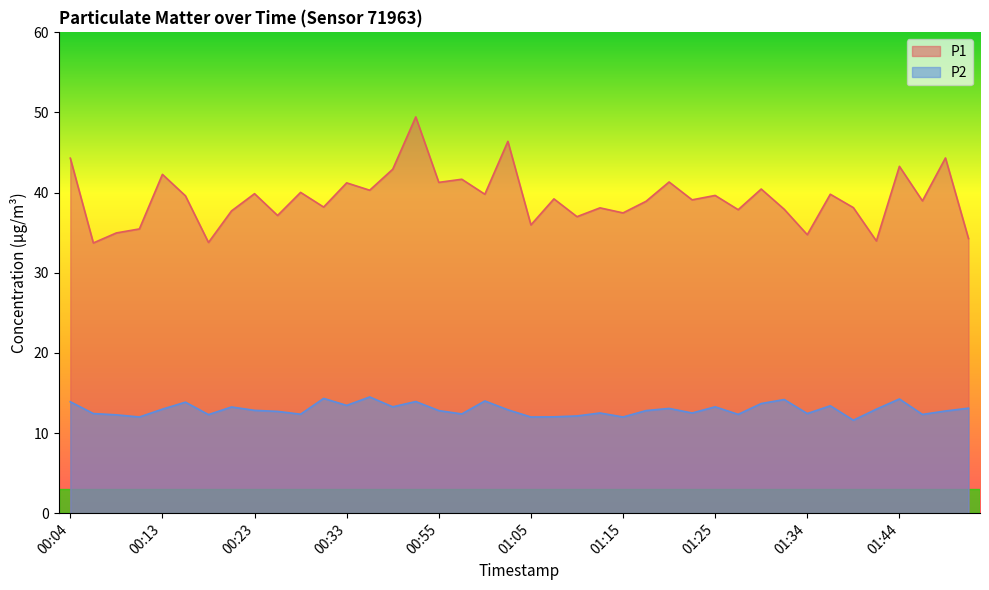

Reading left to right, extract all data points from this chart.

P1: 00:04=44.3	00:06=33.7	00:08=35.0	00:11=35.5	00:13=42.3	00:16=39.6	00:18=33.8	00:21=37.7	00:23=39.9	00:26=37.1	00:28=40.0	00:31=38.2	00:33=41.2	00:36=40.3	00:38=42.9	00:53=49.5	00:55=41.3	00:58=41.7	01:00=39.8	01:03=46.4	01:05=36.0	01:08=39.2	01:10=37.0	01:12=38.1	01:15=37.5	01:17=38.9	01:20=41.3	01:22=39.1	01:25=39.6	01:27=37.9	01:30=40.5	01:32=37.9	01:34=34.8	01:37=39.8	01:39=38.1	01:42=34.0	01:44=43.3	01:47=39.0	01:50=44.3	01:52=34.3
P2: 00:04=13.9	00:06=12.4	00:08=12.3	00:11=12.0	00:13=13.0	00:16=13.8	00:18=12.3	00:21=13.2	00:23=12.8	00:26=12.7	00:28=12.3	00:31=14.3	00:33=13.4	00:36=14.5	00:38=13.3	00:53=13.9	00:55=12.8	00:58=12.4	01:00=14.0	01:03=12.9	01:05=12.0	01:08=12.0	01:10=12.1	01:12=12.5	01:15=12.0	01:17=12.8	01:20=13.1	01:22=12.5	01:25=13.3	01:27=12.3	01:30=13.7	01:32=14.2	01:34=12.4	01:37=13.4	01:39=11.6	01:42=13.0	01:44=14.2	01:47=12.3	01:50=12.8	01:52=13.1